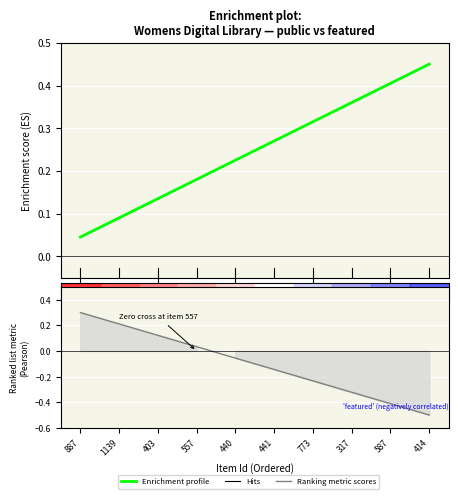

What is the average value of the Enrichment profile series?

0.2